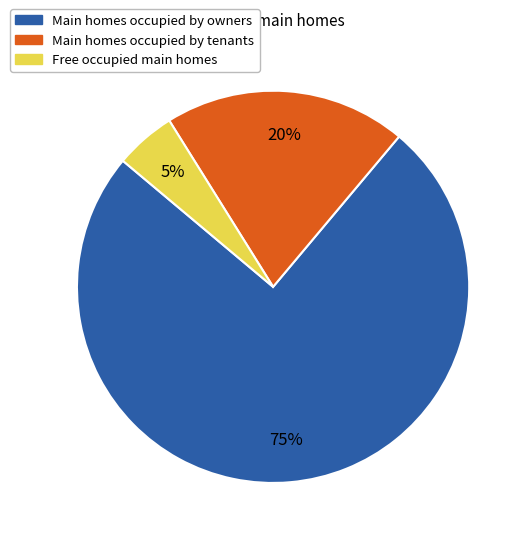

To the nearest percent, what is the average slice percentage?

33%